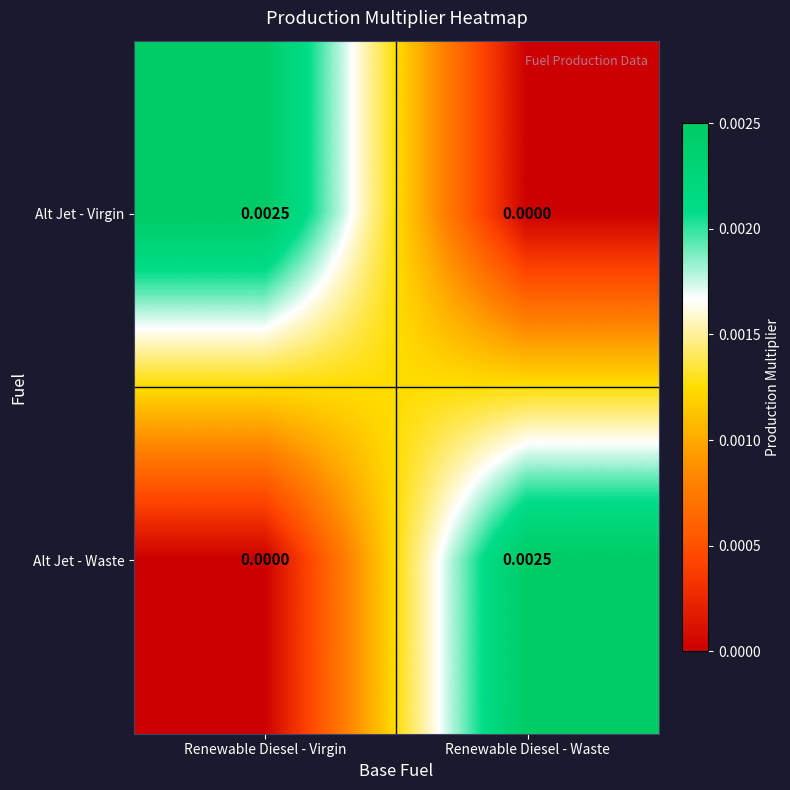

How many categories are shown in the chart?

2